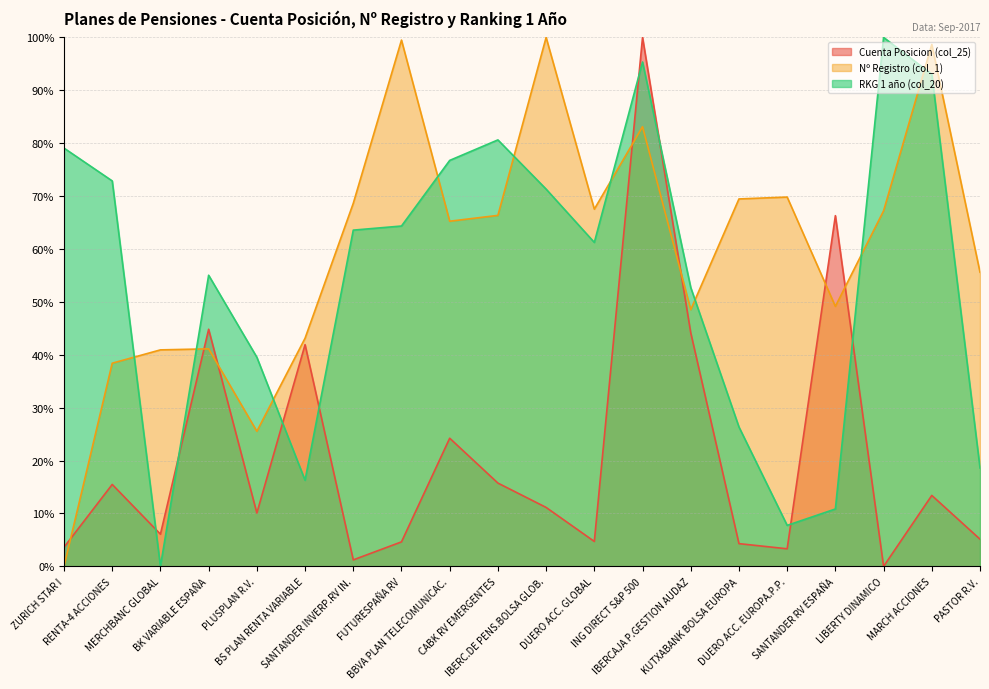

Reading left to right, what are all the values shown in this chart?

Cuenta Posicion (col_25): 3.6	15.5	6.1	44.8	10.1	41.9	1.2	4.6	24.2	15.7	11.1	4.7	100.0	44.2	4.3	3.3	66.3	0.0	13.4	5.1
Nº Registro (col_1): 0.0	38.4	40.9	41.1	25.5	43.1	68.6	99.5	65.2	66.4	100.0	67.5	83.1	48.5	69.5	69.8	49.2	67.2	98.7	55.6
RKG 1 año (col_20): 79.1	72.9	0.0	55.0	39.5	16.3	63.6	64.3	76.7	80.6	71.3	61.2	95.3	52.7	26.4	7.8	10.9	100.0	93.0	18.6